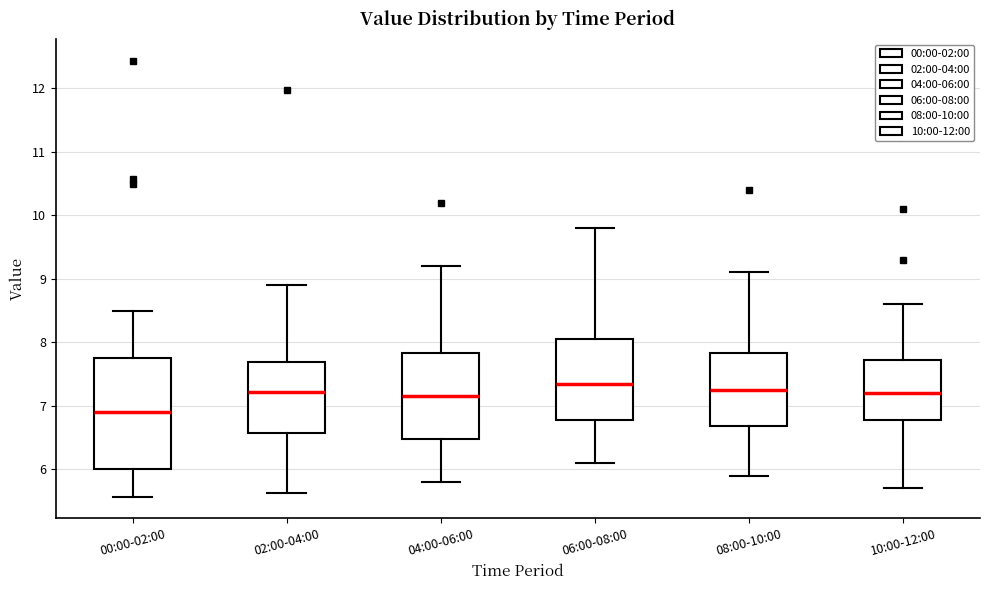

Where is the upper edge of the box for 00:00-02:00 on the y-axis? The values are not printed on the chart, so give them approximately, as read against the axis.

7.7